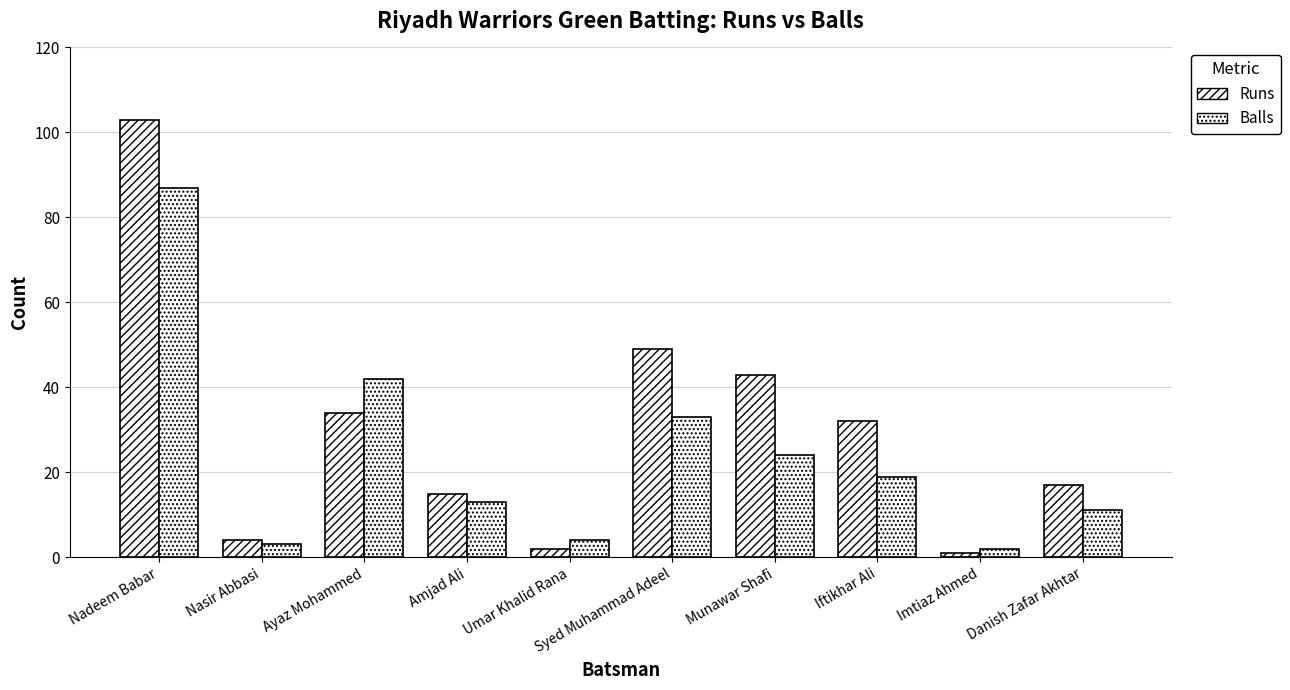

At which label does Balls reach its peak?

Nadeem Babar